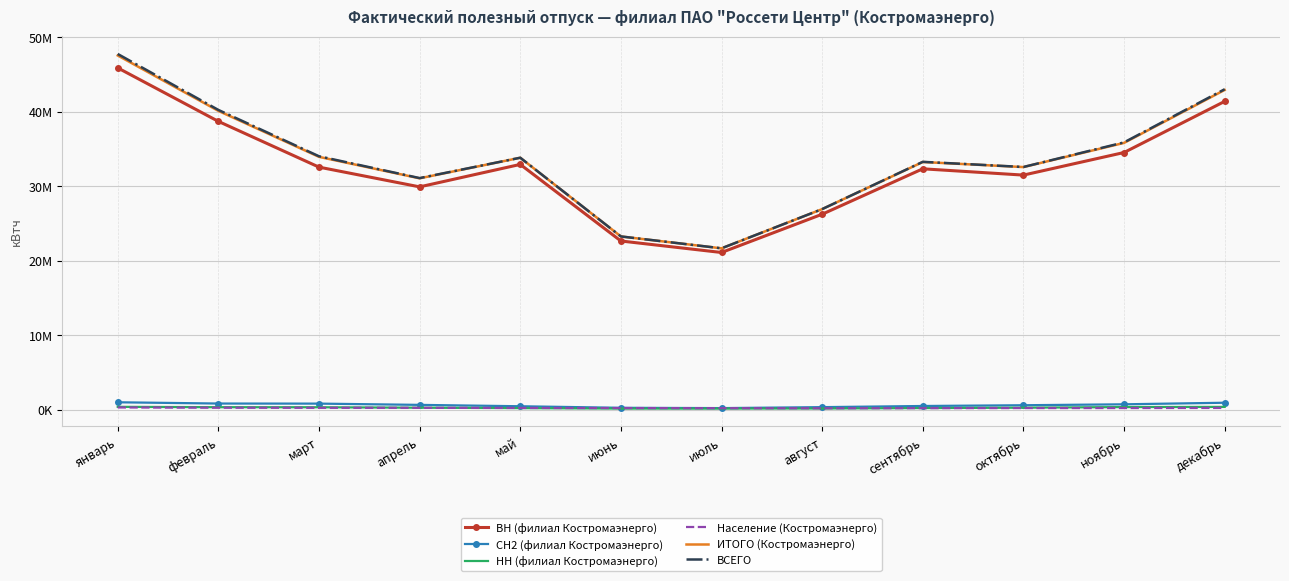

What are all the series names shown in the legend?

ВН (филиал Костромаэнерго), СН2 (филиал Костромаэнерго), НН (филиал Костромаэнерго), Население (Костромаэнерго), ИТОГО (Костромаэнерго), ВСЕГО